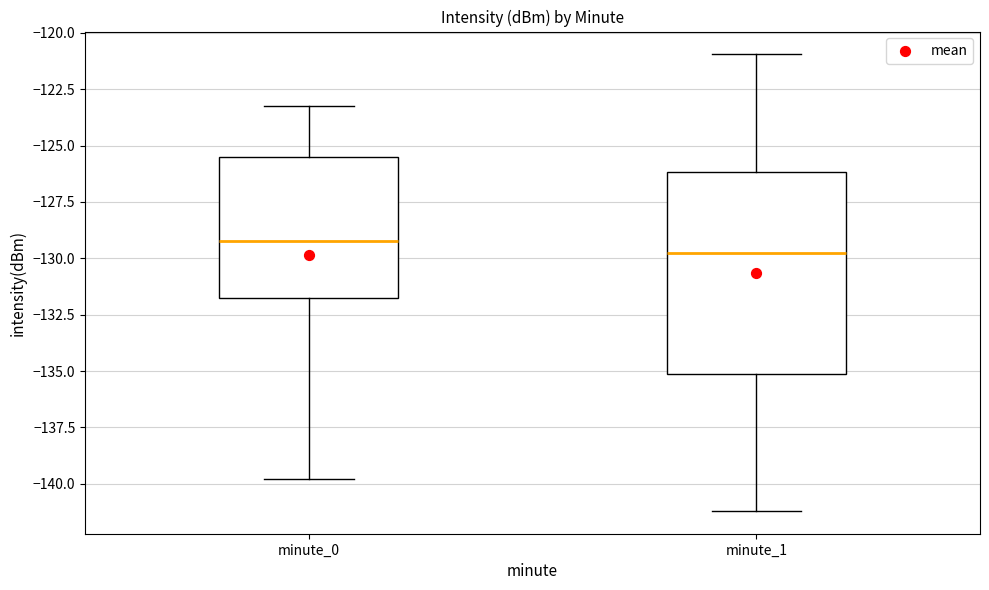

Comparing the boxes themselves (not the whiskers), which one is the tallest?

minute_1